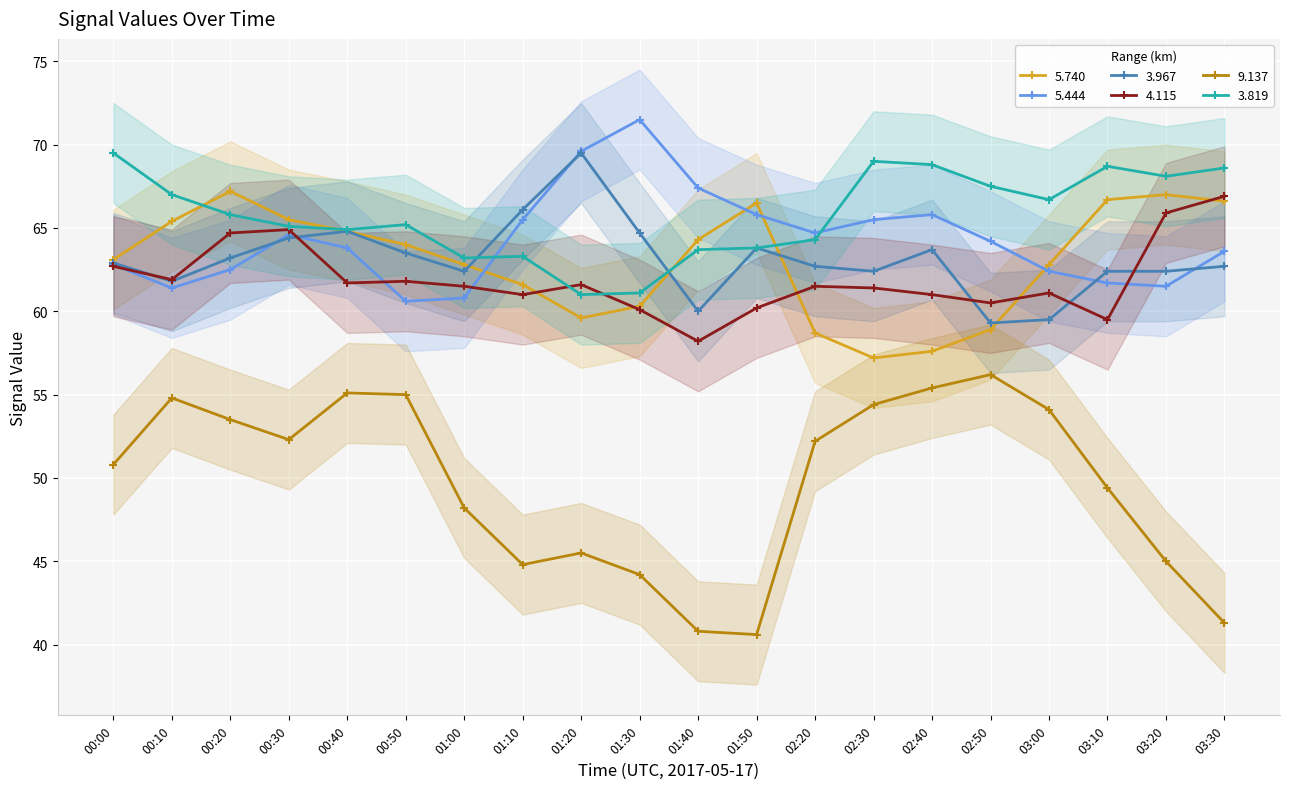

What are all the series names shown in the legend?

5.740, 5.444, 3.967, 4.115, 9.137, 3.819